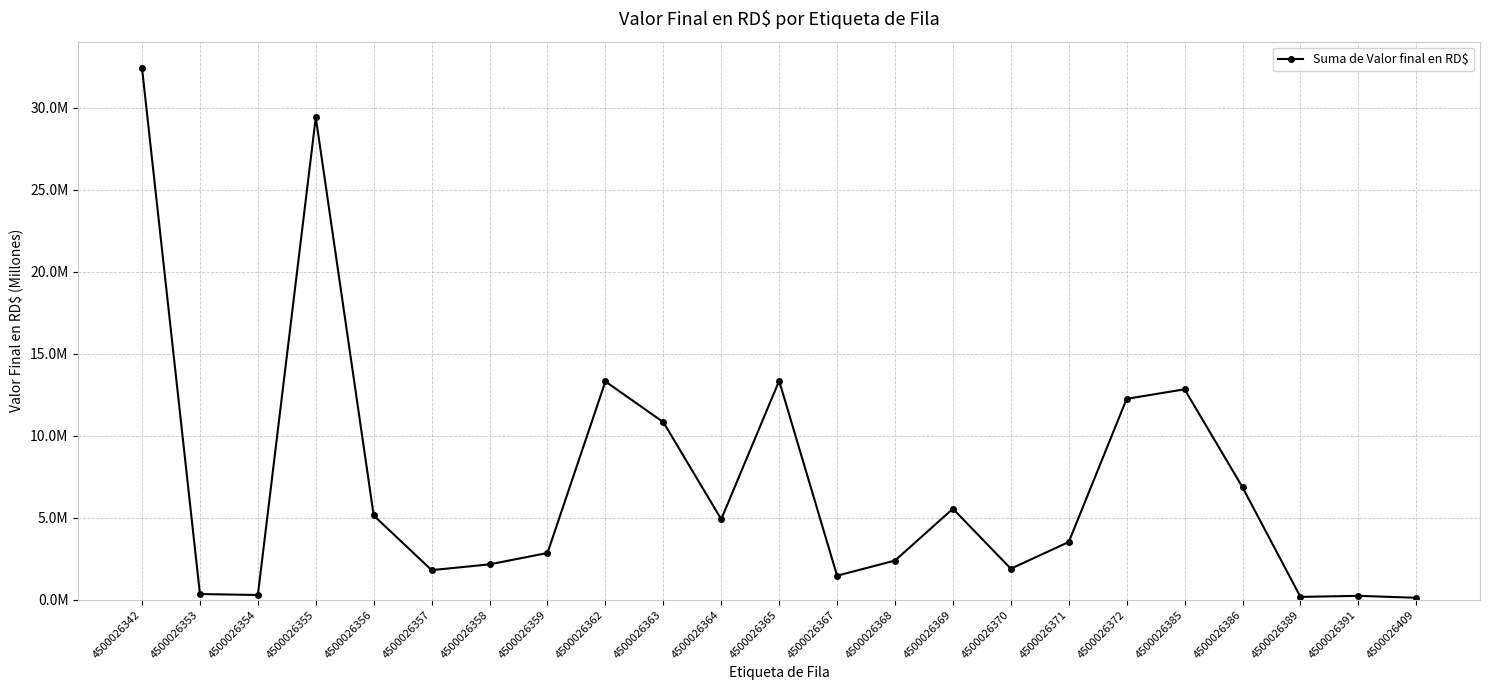

What is the value of the 9th point from the left?

13.3